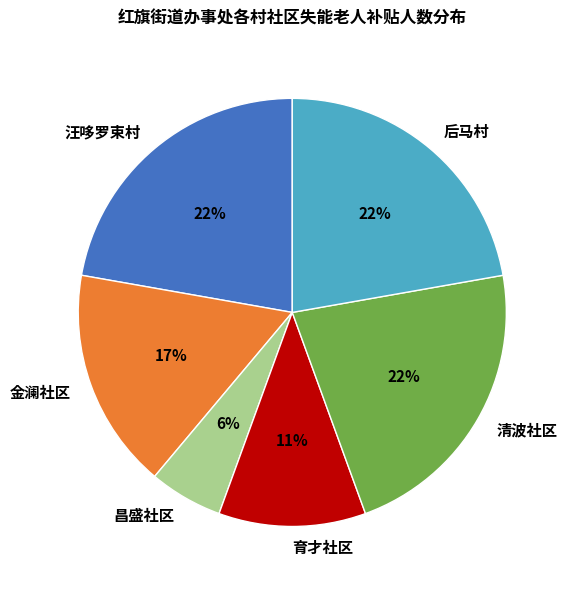

Is 清波社区 the majority of the pie?

No